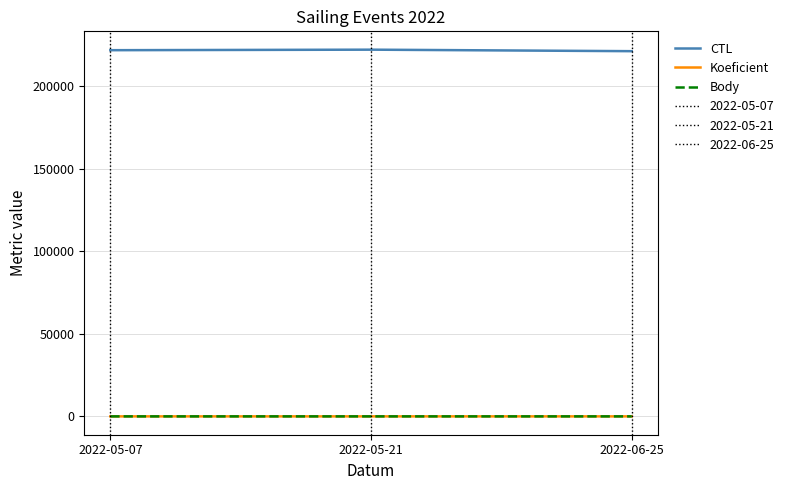

What is the maximum value for CTL?

222119